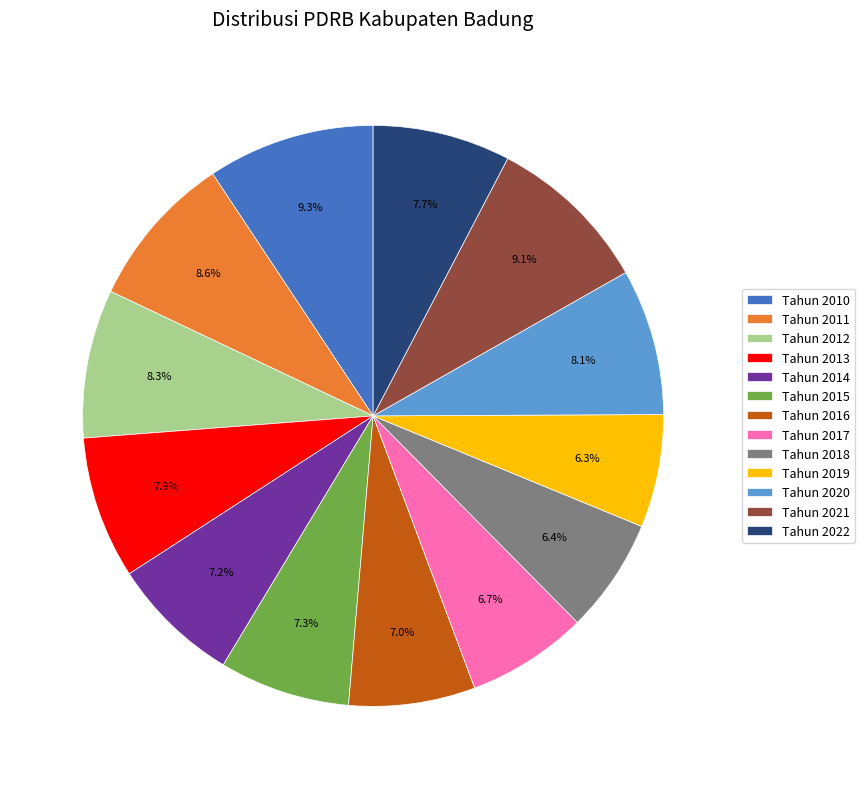

Approximately how many times larger is the value at Tahun 2020 compared to Tahun 2021?

0.9